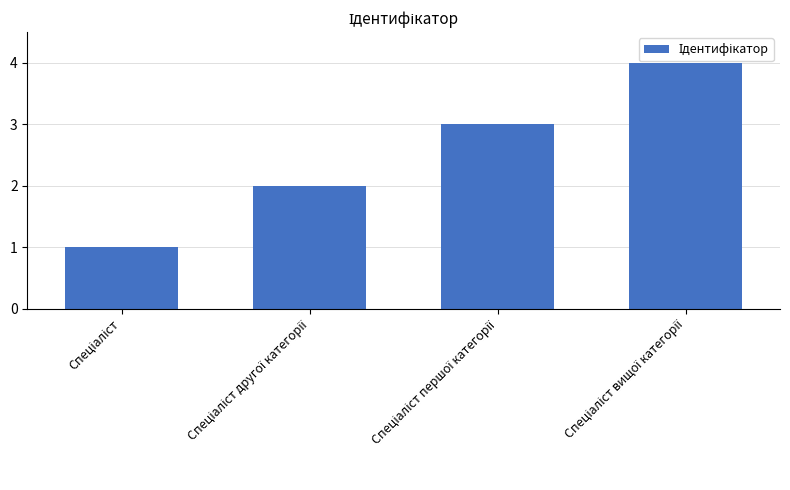

What is the difference between the maximum and minimum values?

3